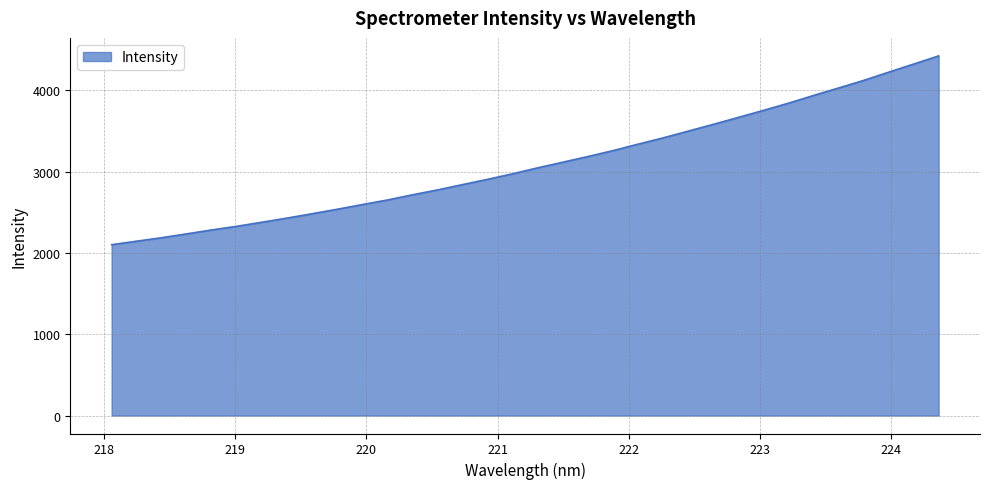

What is the maximum value shown in the chart?

4424.7